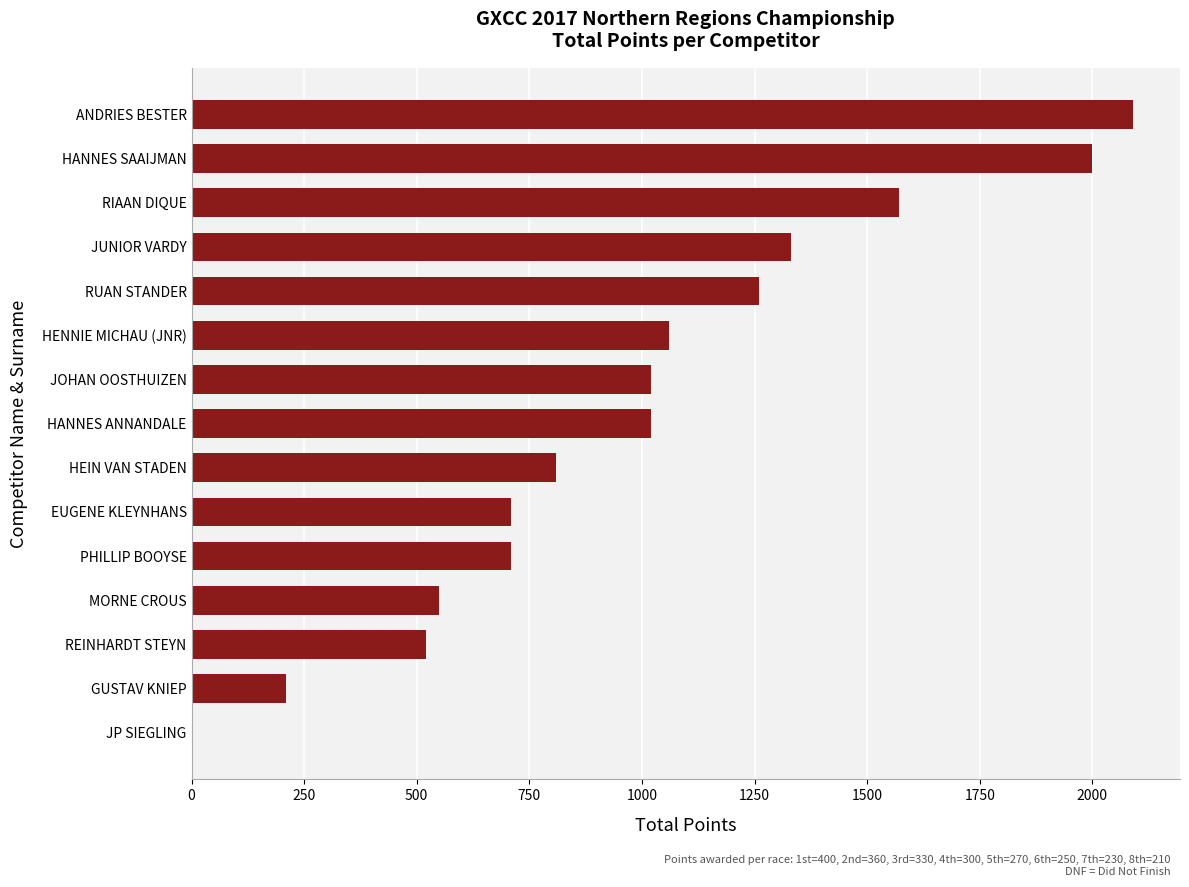

Approximately how many times larger is the value at RIAAN DIQUE compared to HANNES ANNANDALE?

1.5